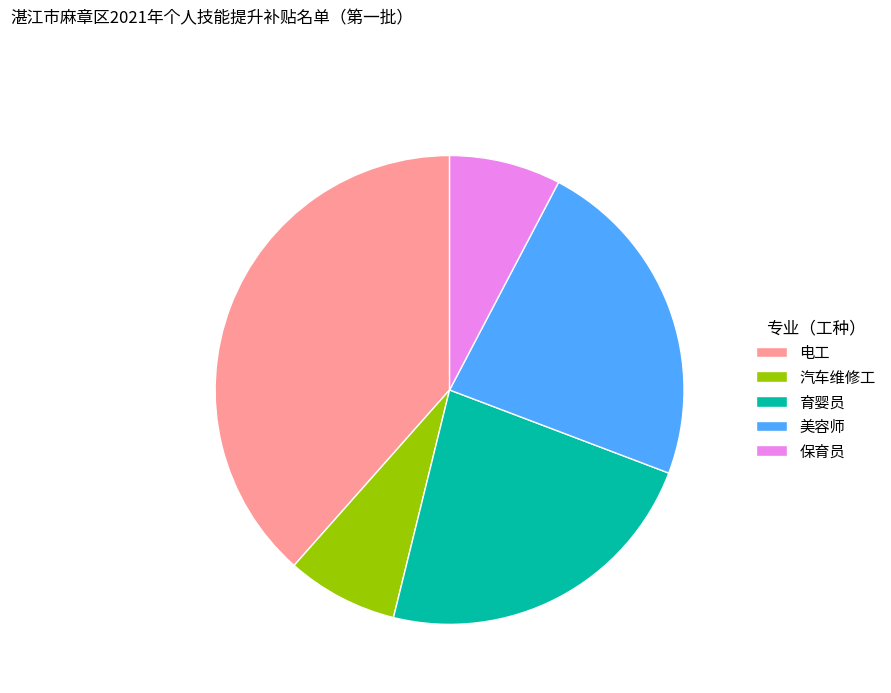

Is it true that 电工 is 27% of the pie?

False